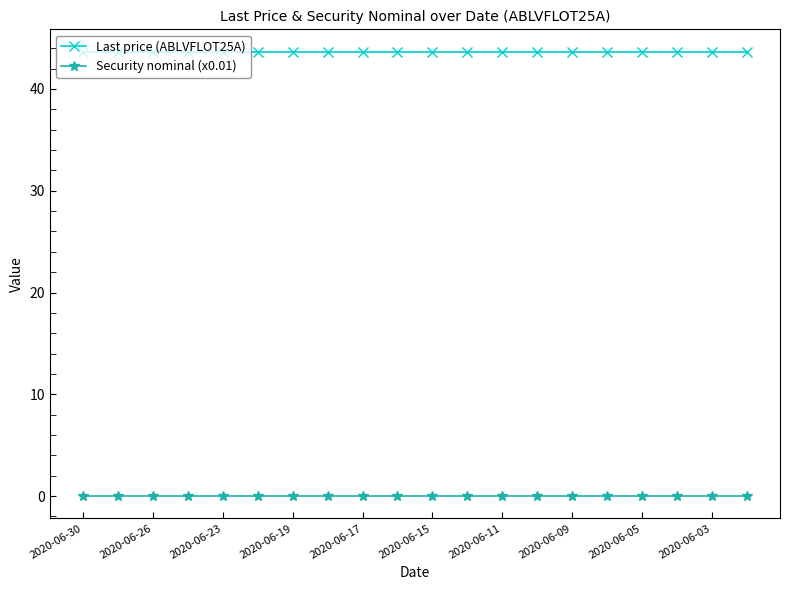

At how many categories does at least one series exceed 21?

20